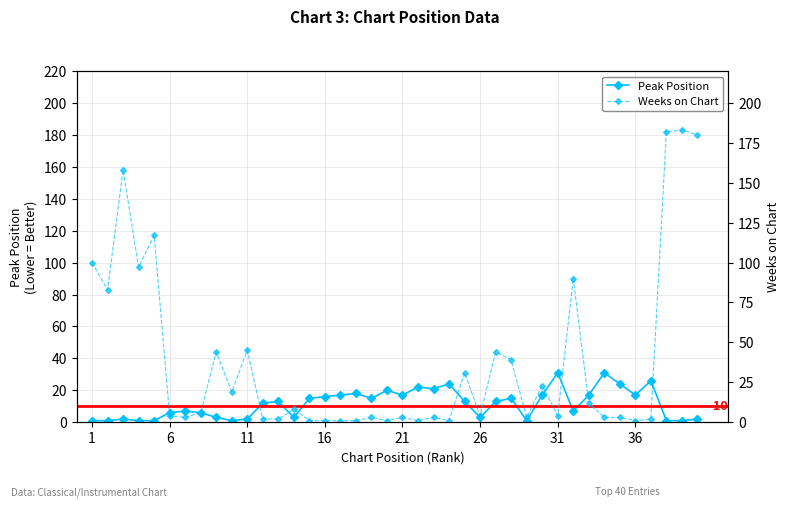

Reading left to right, list all the values displayed in this chart.

Peak Position: 1	1	2	1	1	6	7	6	3	1	2	12	13	3	15	16	17	18	15	20	17	22	21	24	13	3	13	15	1	17	31	7	17	31	24	17	26	1	1	2
Weeks on Chart: 100	83	158	97	117	4	3	6	44	19	45	2	2	8	1	1	1	1	3	1	3	1	3	1	31	4	44	39	3	23	4	90	12	3	3	1	2	182	183	180